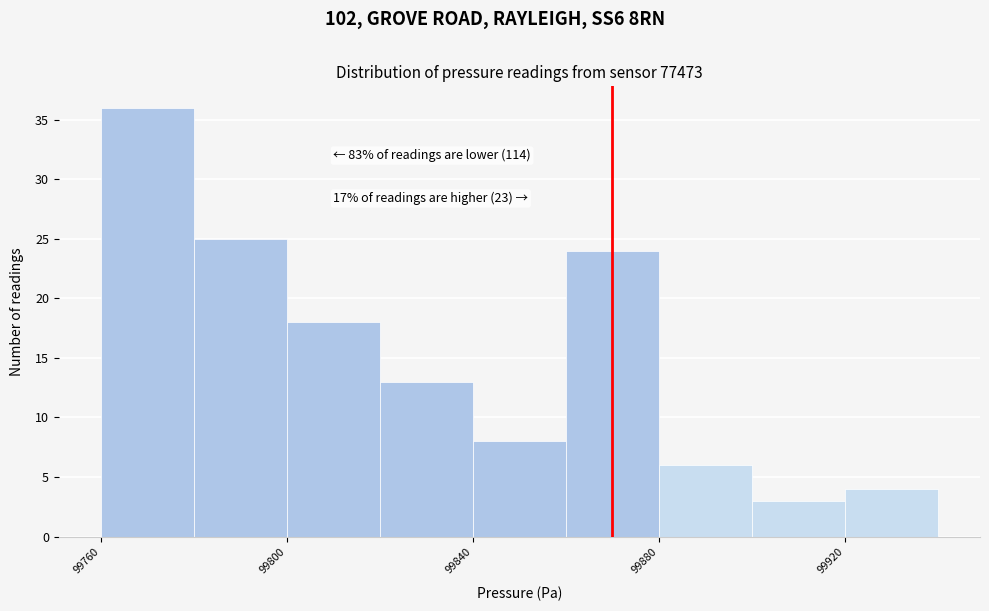

Which range on the x-axis has the tallest bar?

99760 to 99780